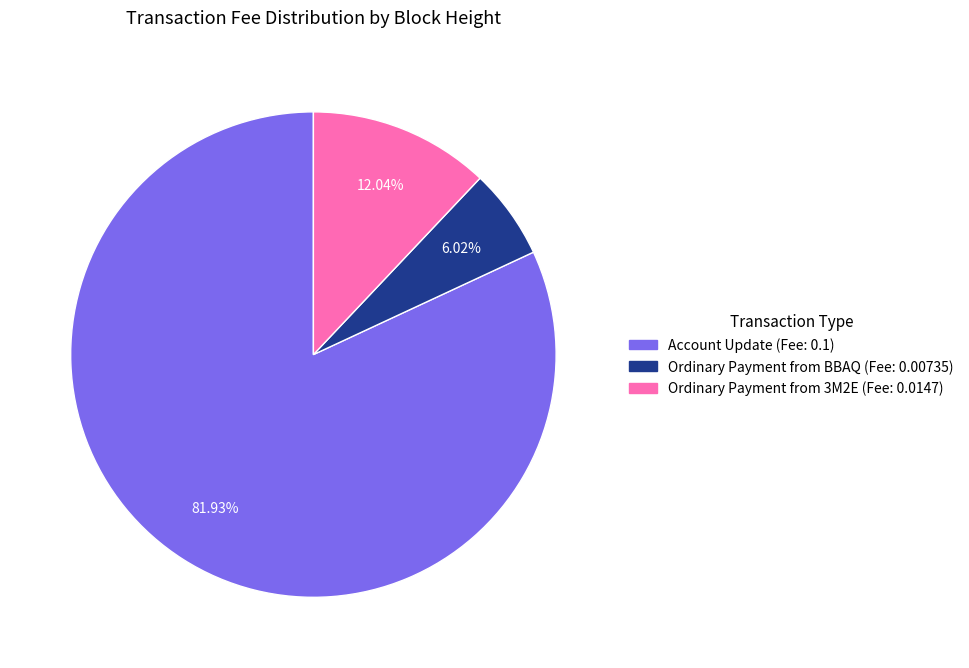

How many slices are in this pie chart?

3